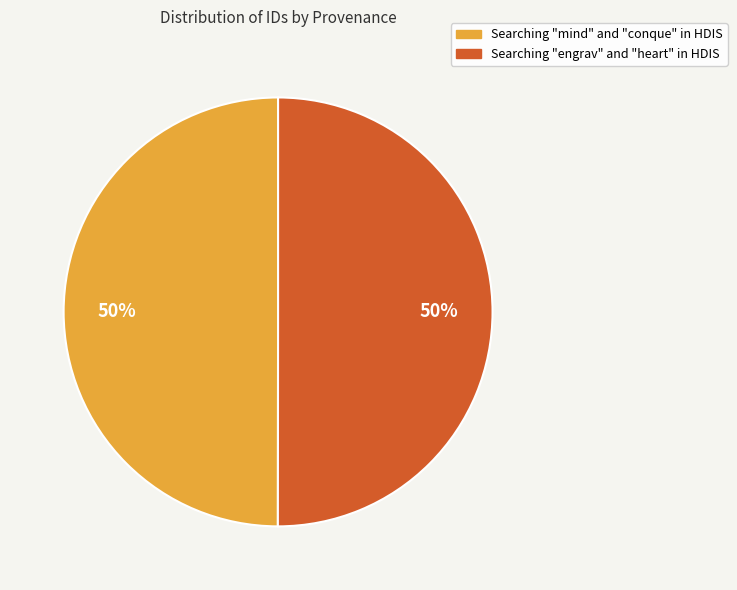

How many slices are in this pie chart?

2